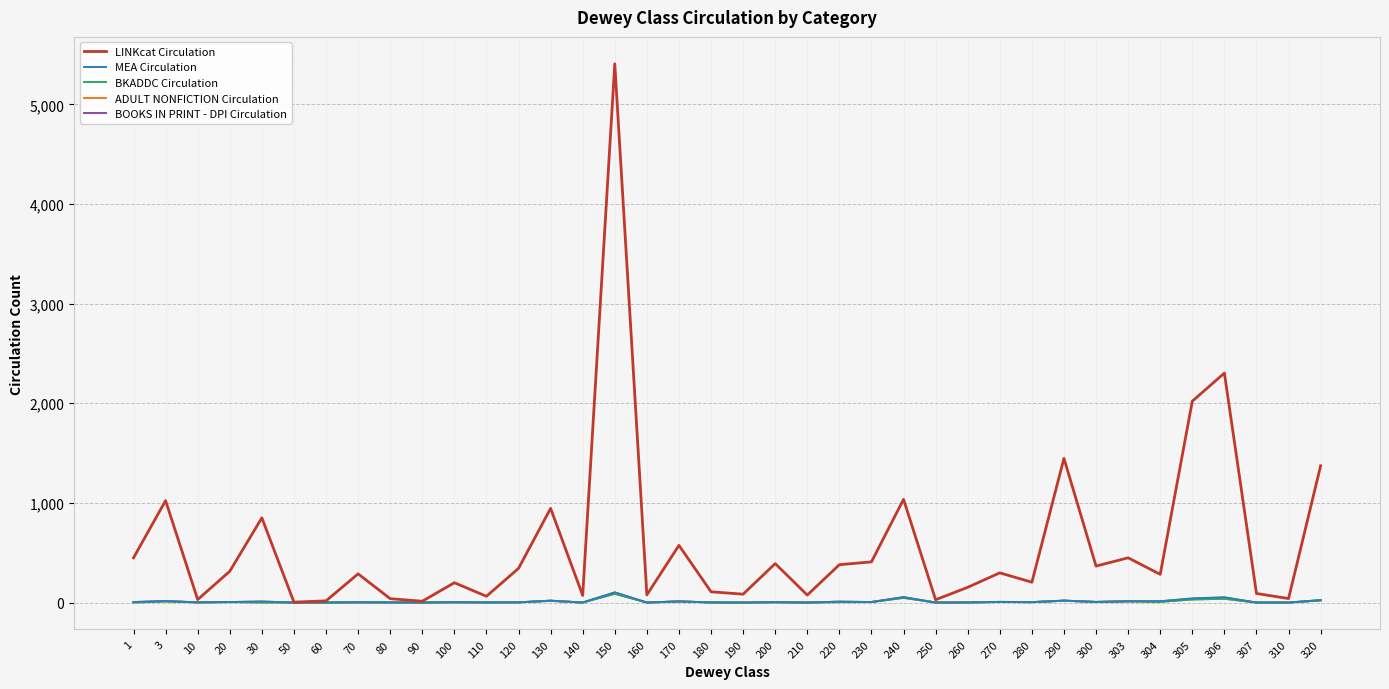

The BOOKS IN PRINT - DPI Circulation series shows 1 at 180. True or false?

True